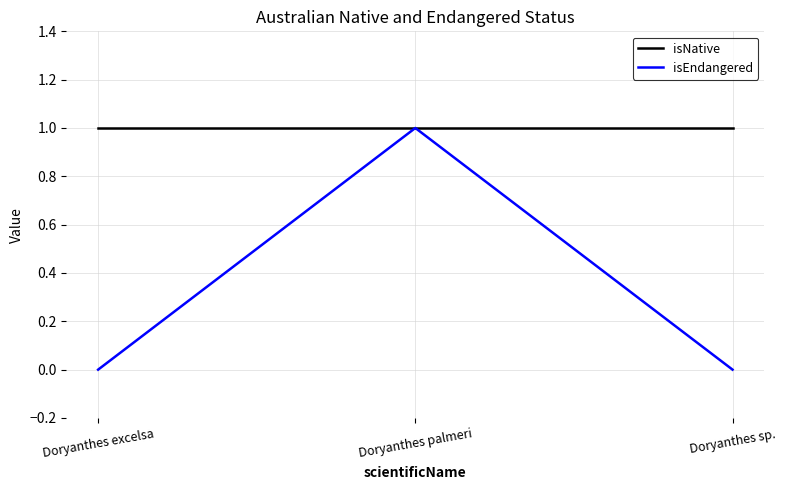

Is it true that isNative equals 1 at Doryanthes sp.?

True